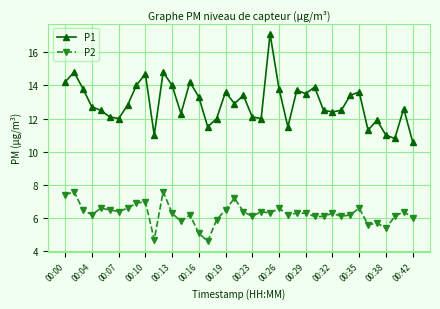

Rank the series by their maximum value, from lowest to highest.

P2, P1